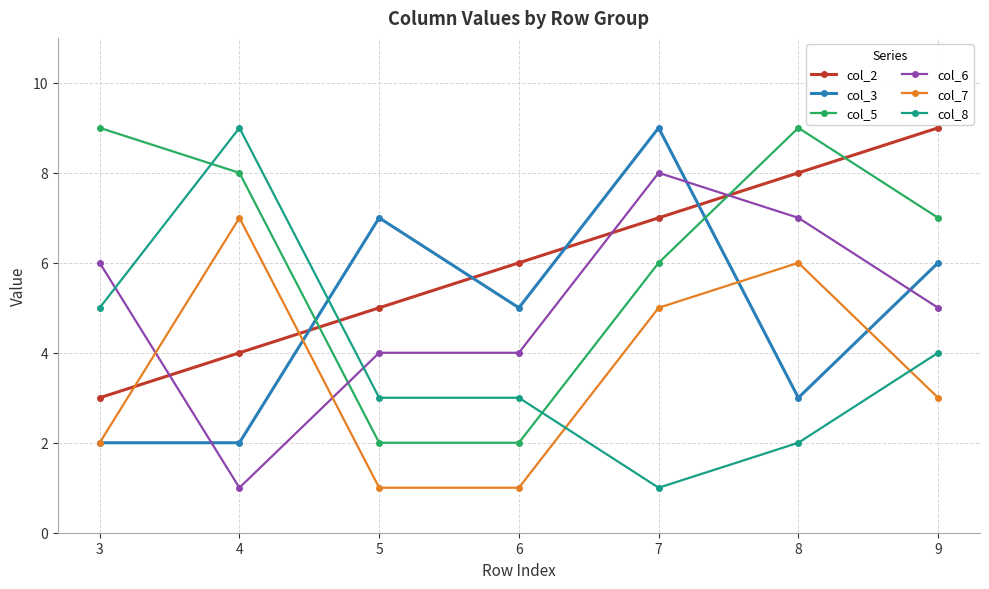

What is the value of the col_8 point at the 4th from the left?

3